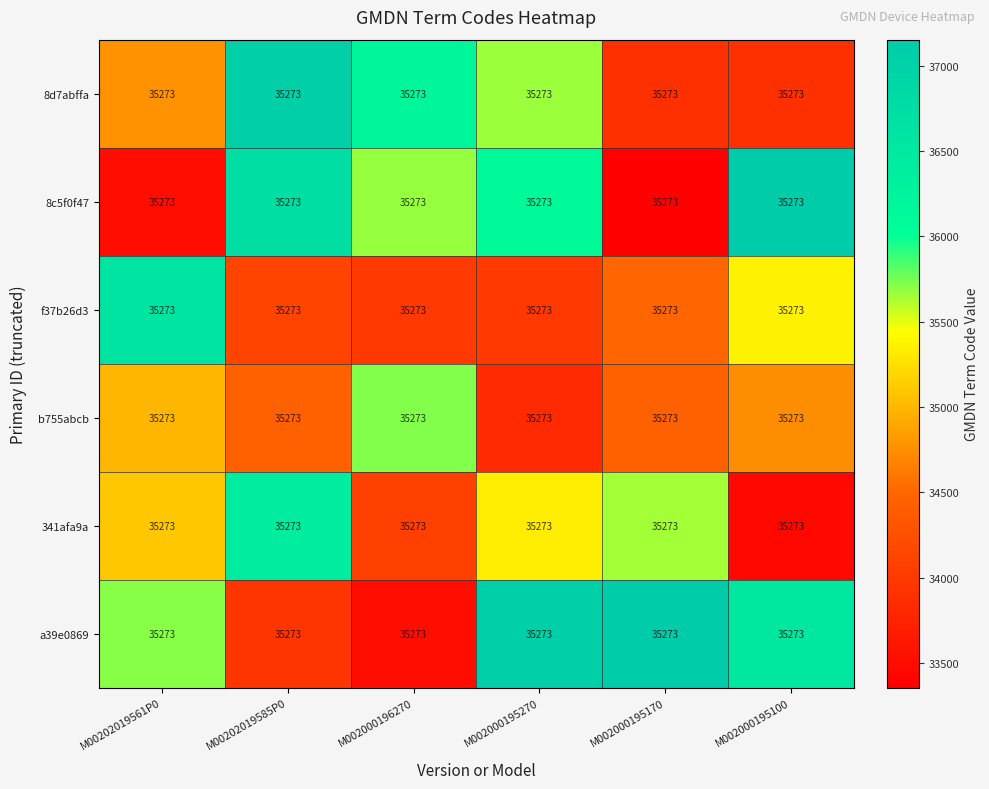

At which category is the sum across all series the highest?

M00202019585P0